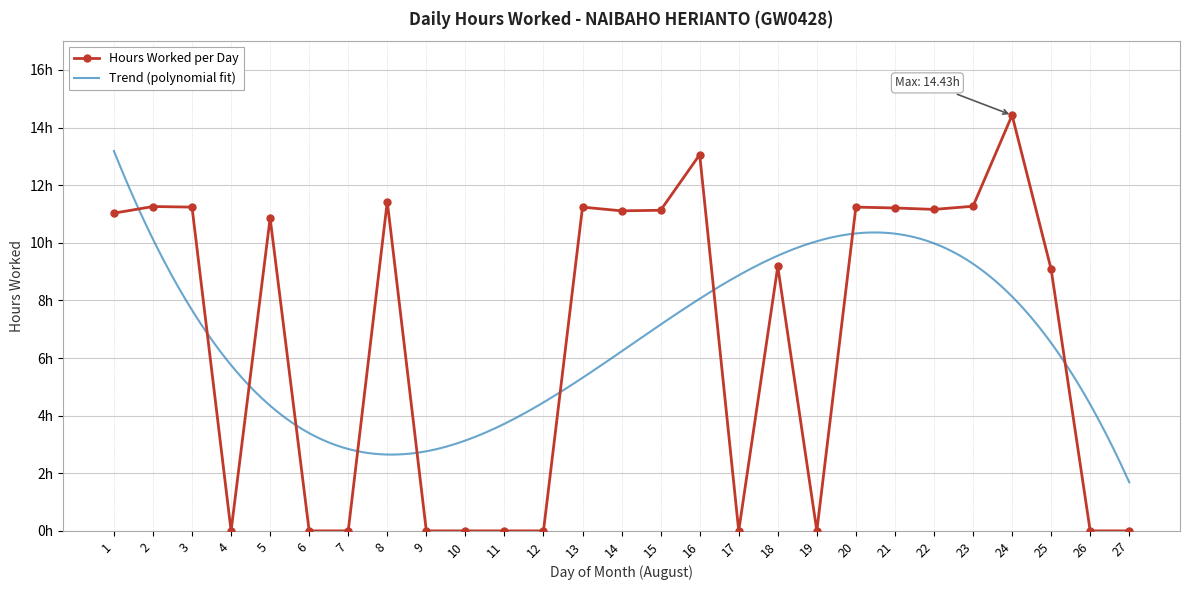

Rank the categories by value from lowest to highest.

4, 6, 7, 9, 10, 11, 12, 17, 19, 26, 27, 25, 18, 5, 1, 14, 15, 22, 21, 3, 13, 20, 2, 23, 8, 16, 24